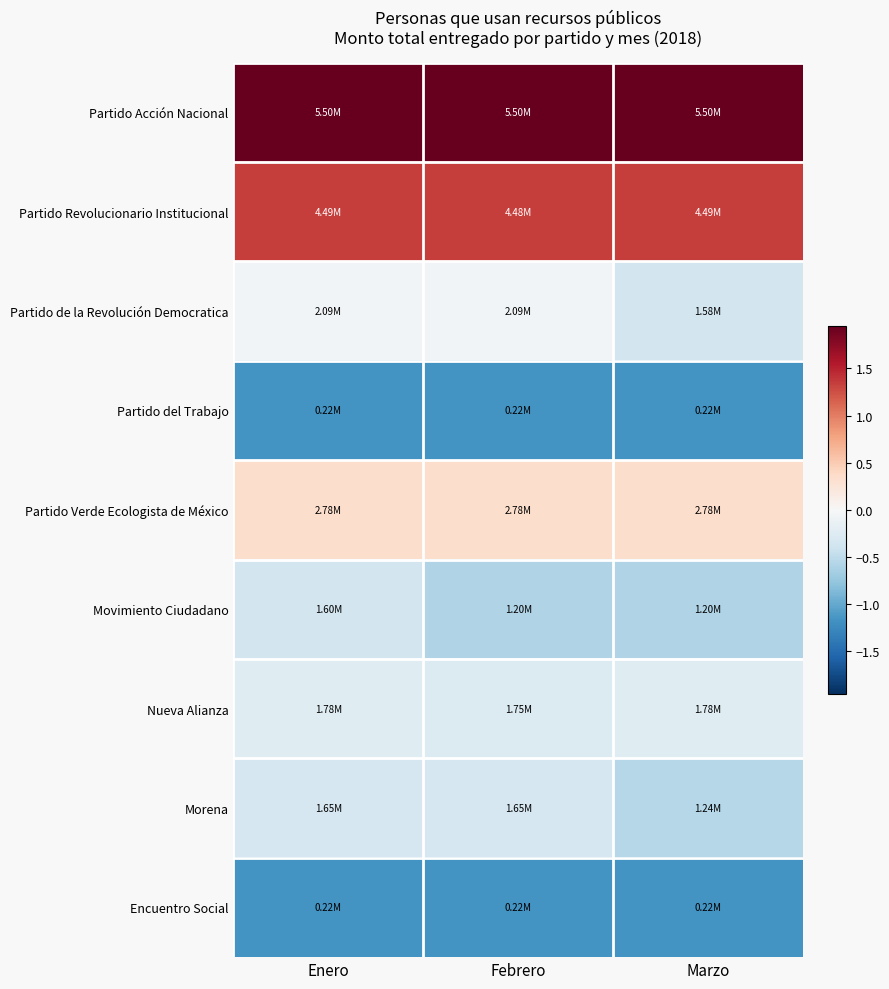

Which series has the largest total across all categories?

Partido Acción Nacional